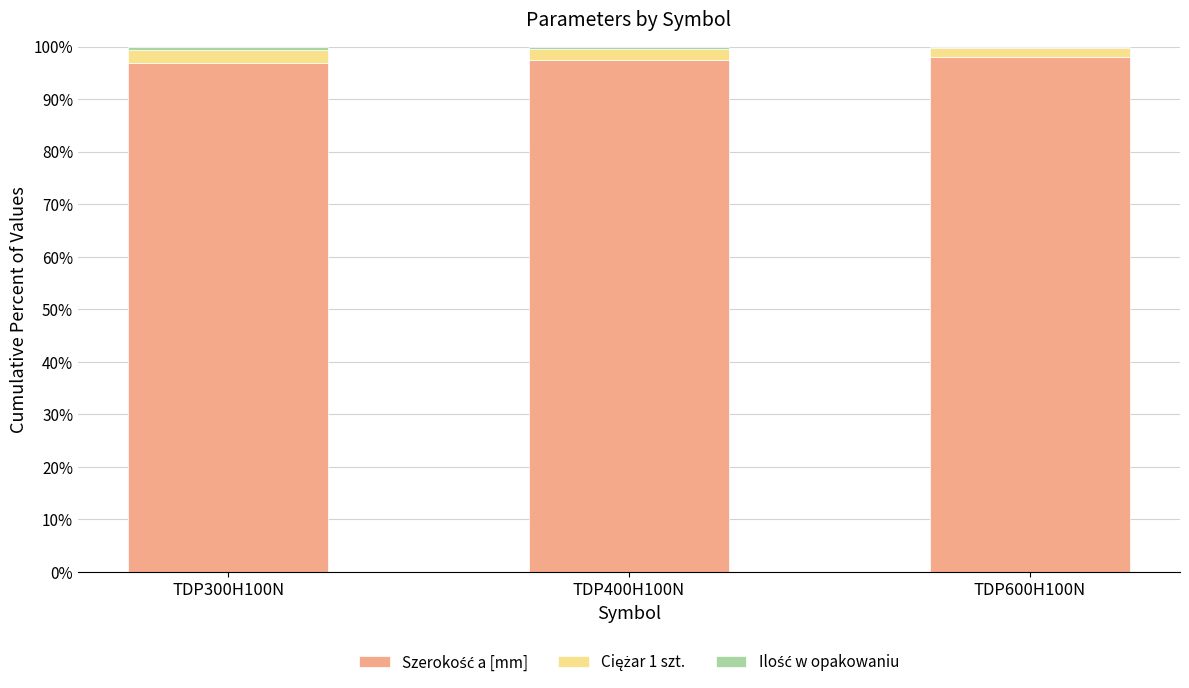

Which series has the widest spread of values?

Szerokość a [mm]